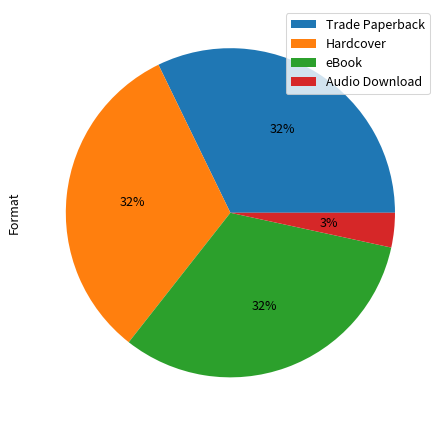

To the nearest percent, what percentage of the pie is Audio Download?

3%